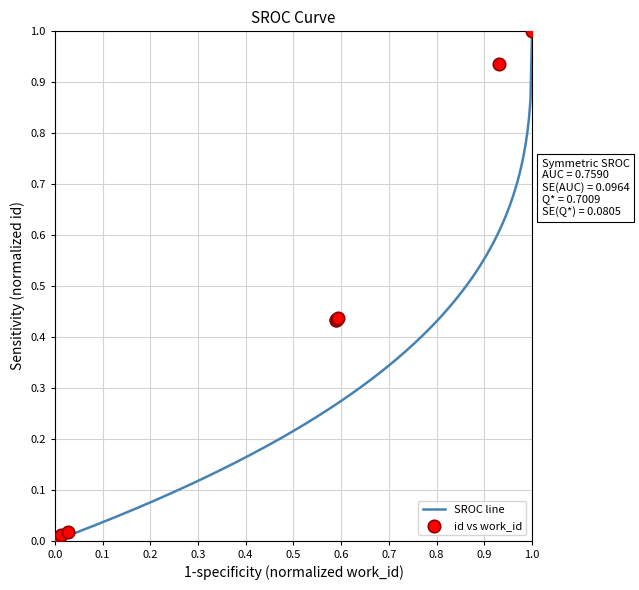

Which category has the highest value in the SROC line series?

1.0